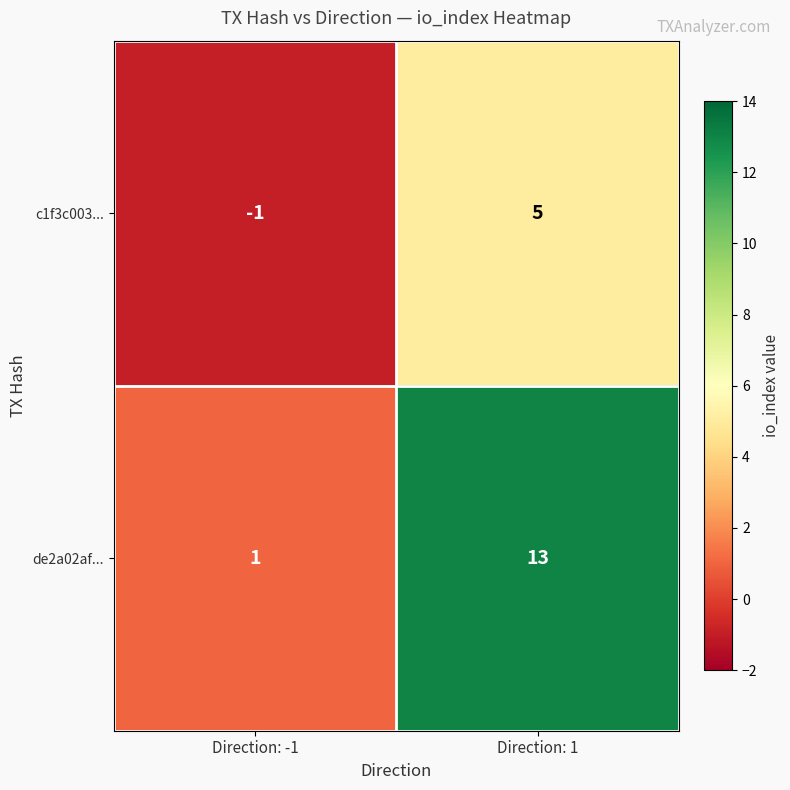

What is the average value of the de2a02af... series?

7